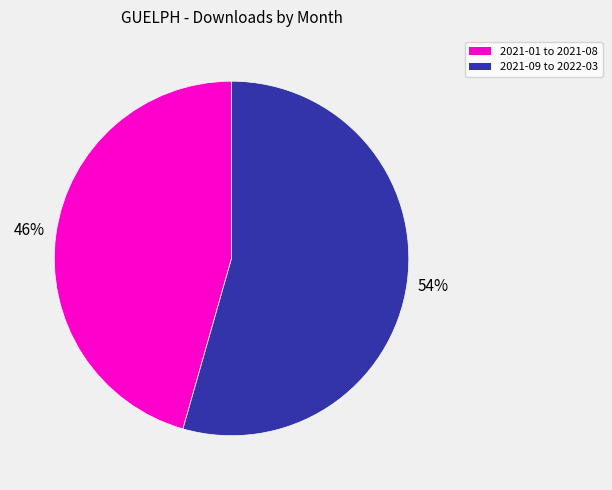

Rank the categories by value from highest to lowest.

2021-09 to 2022-03, 2021-01 to 2021-08